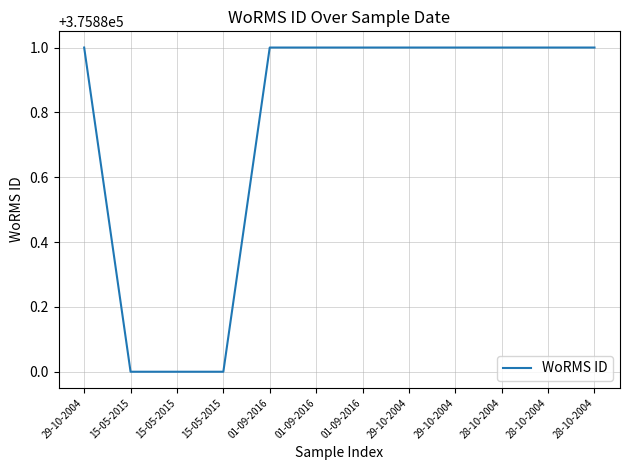

What is the greatest value displayed?

375881